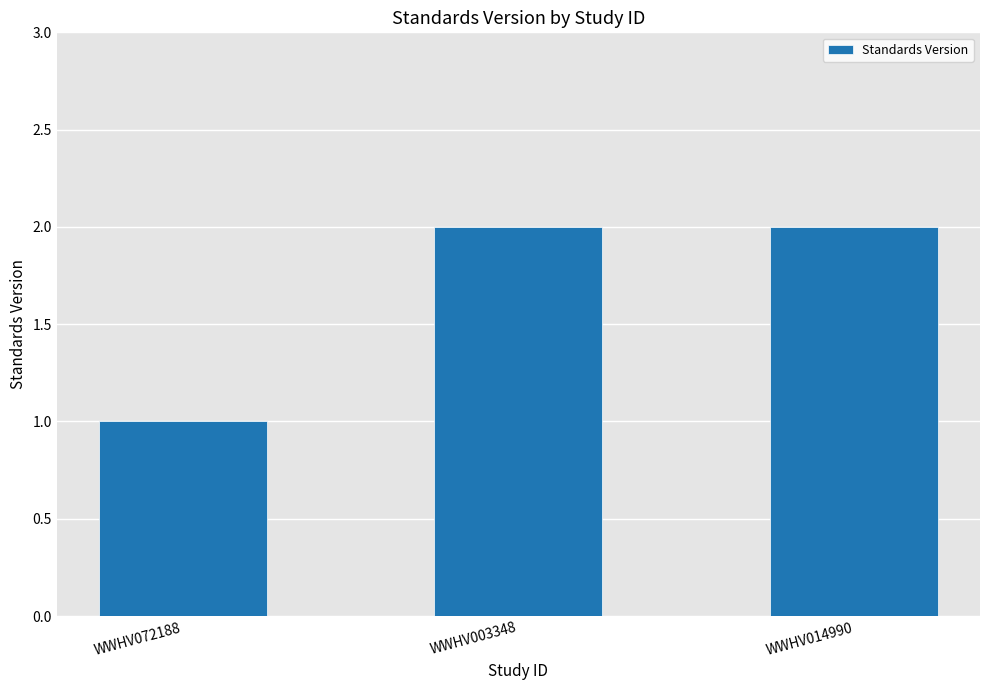

Between WWHV014990 and WWHV072188, which is larger?

WWHV014990